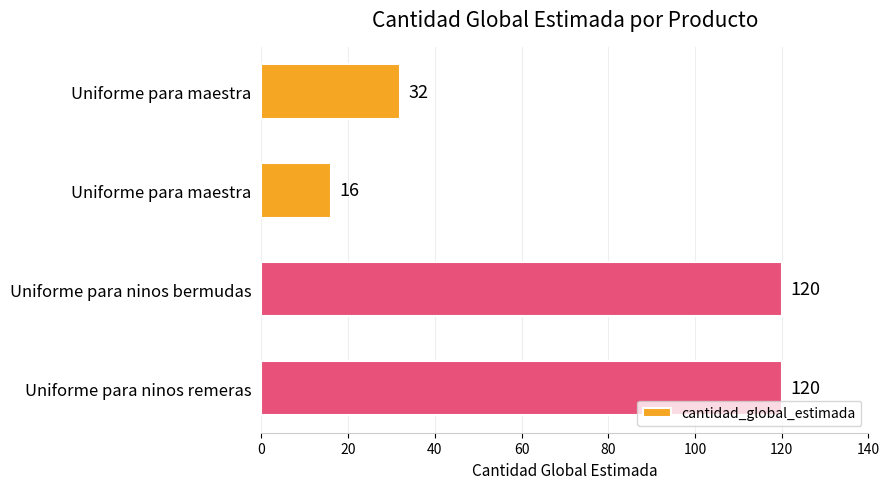

How many data points are less than 120?

2